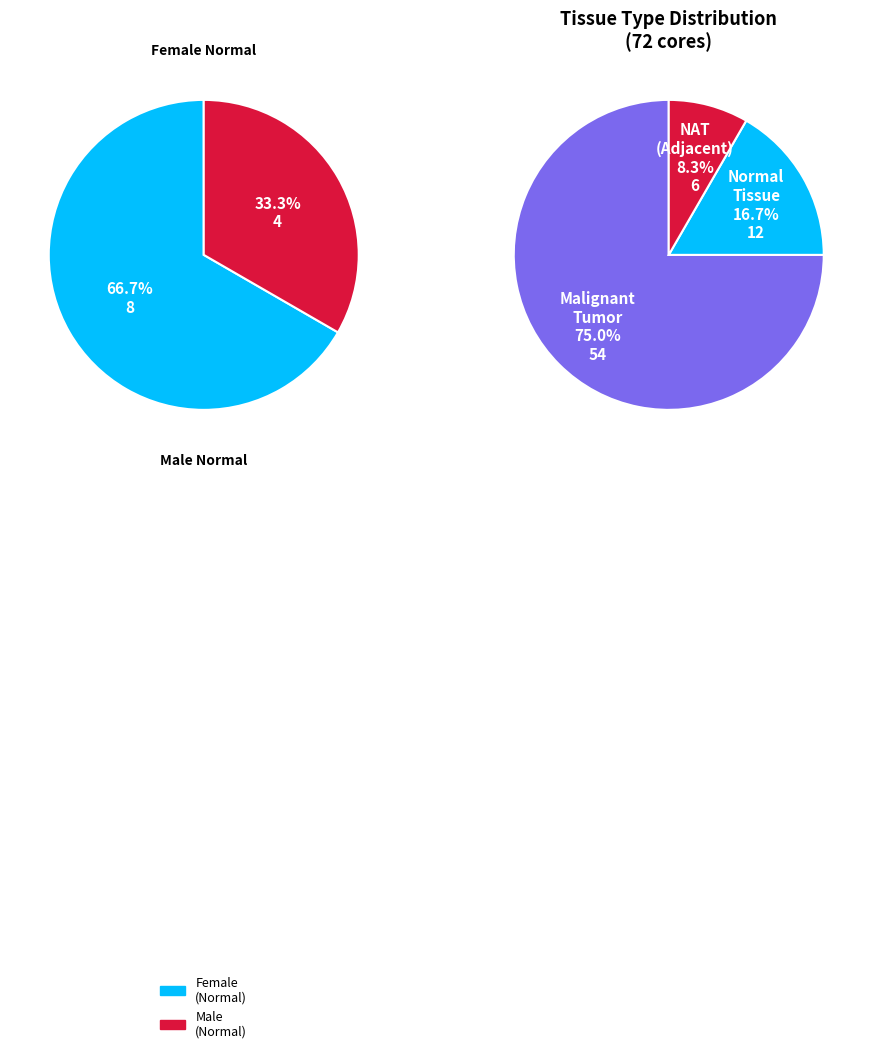

What is the largest slice in the pie chart?

Malignant